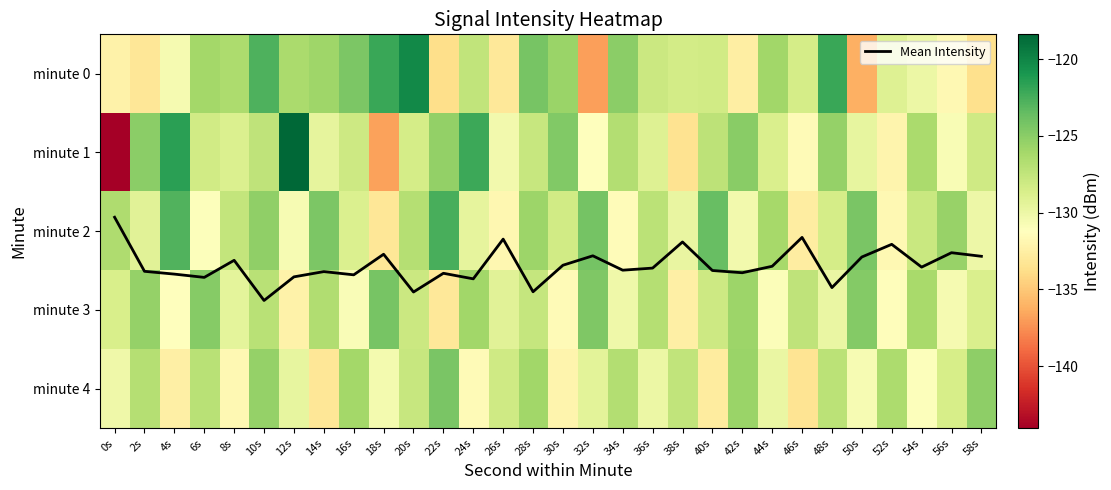

What is the difference between the Mean Intensity values at 32s and 44s?

0.1